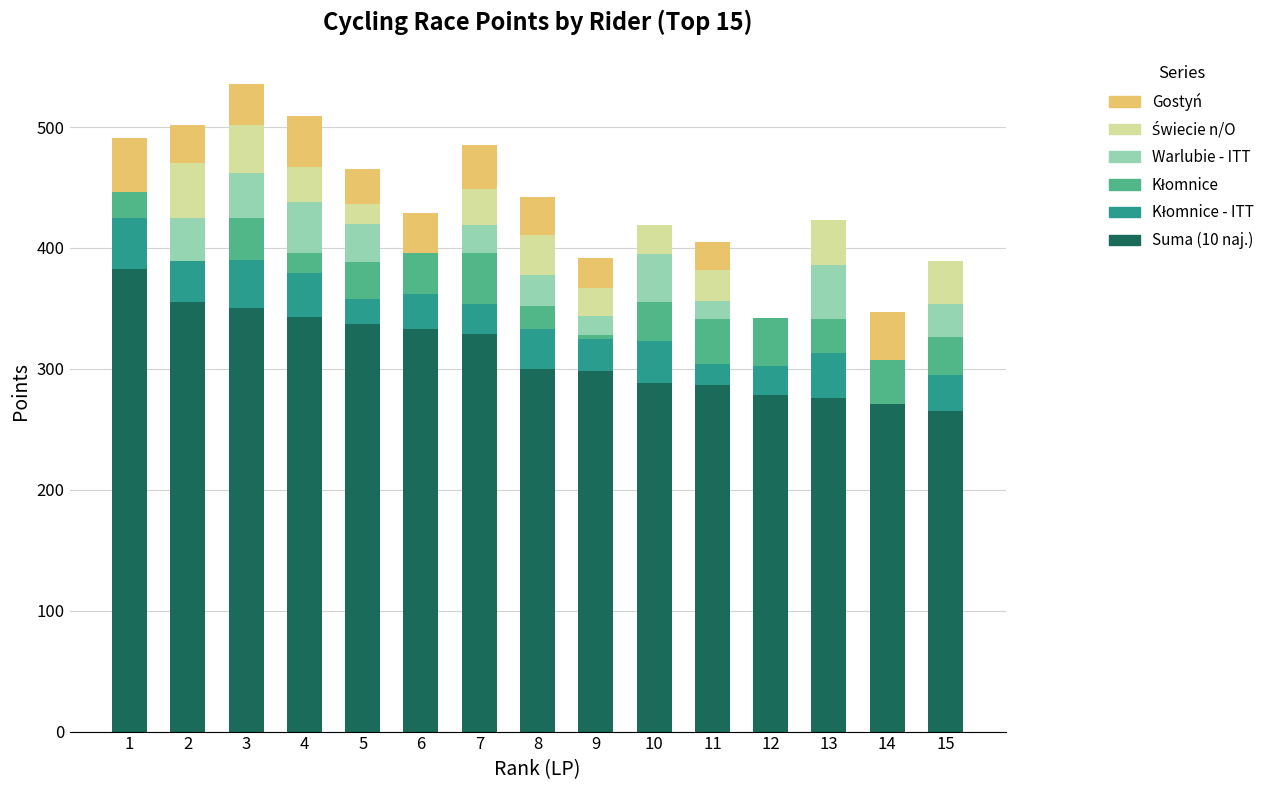

Are the bars horizontal?

No